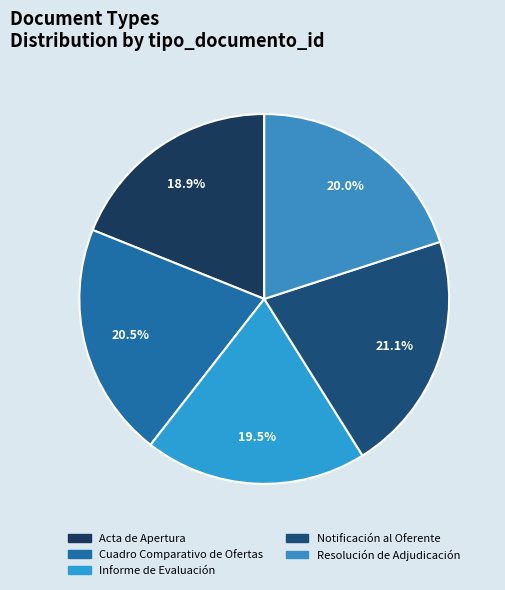

Is Cuadro Comparativo de Ofertas the majority of the pie?

No